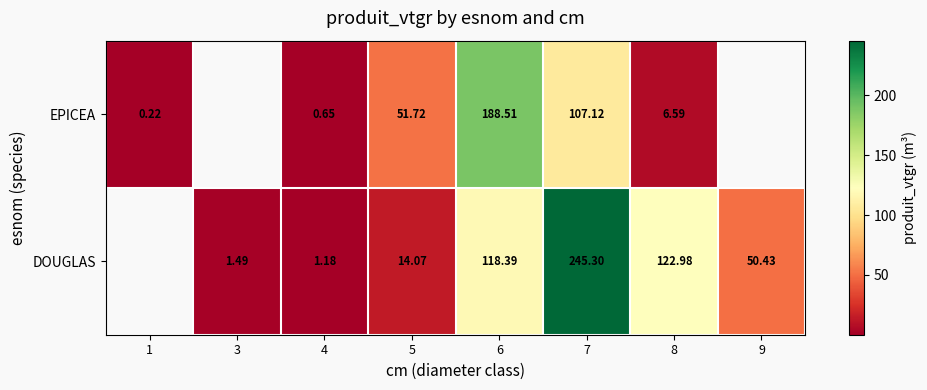

At 7, list the series in order from smallest to largest.

EPICEA, DOUGLAS